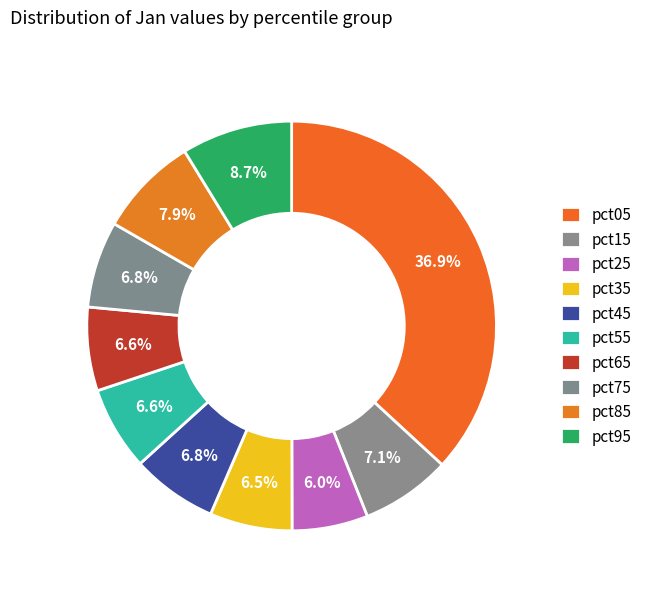

What is the largest slice in the pie chart?

pct05